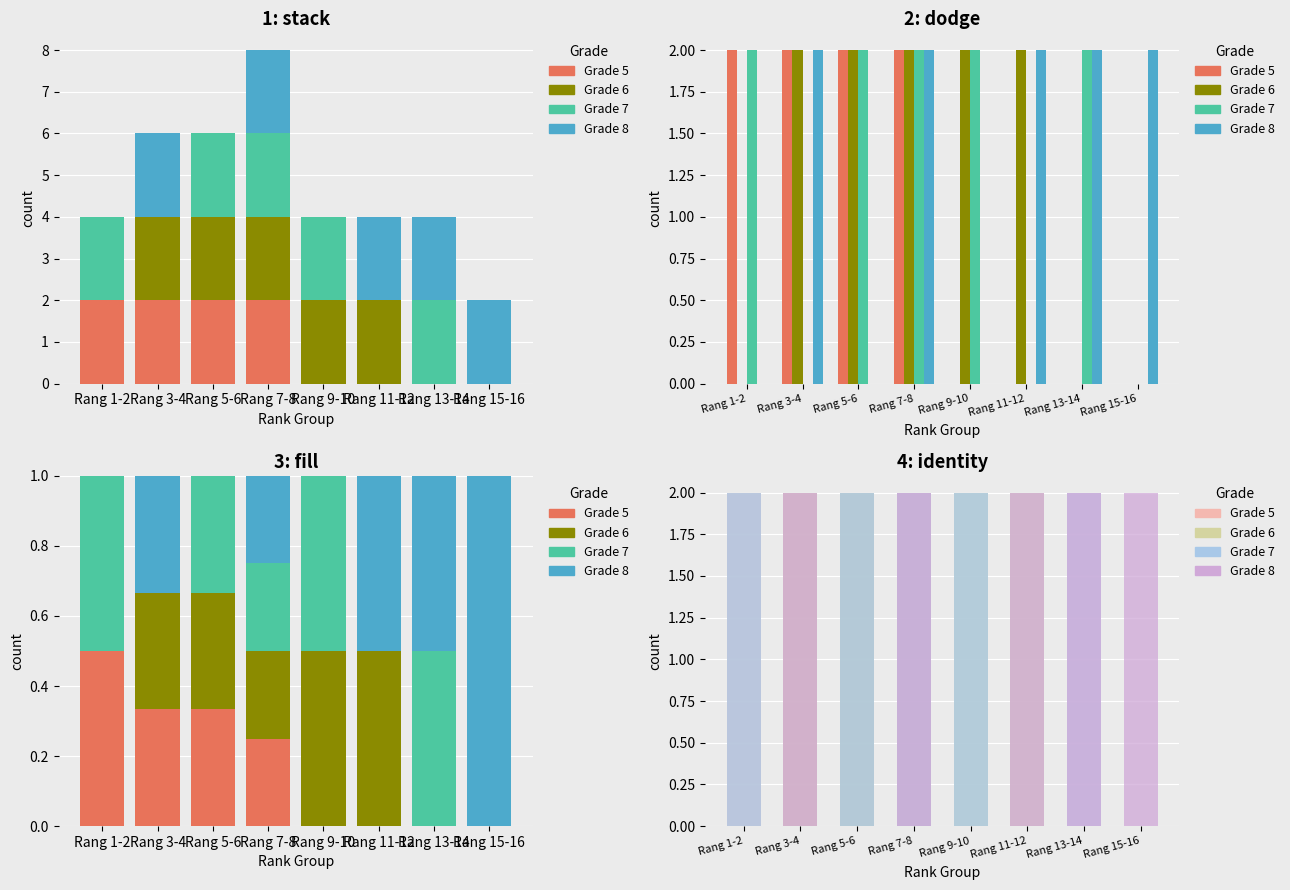

Which series has the largest total across all categories?

Grade 6